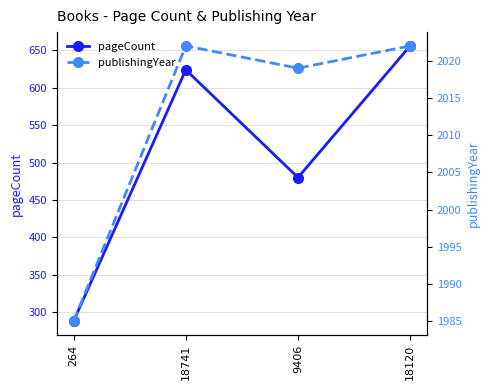

Is this an area chart (filled region under the line)?

No